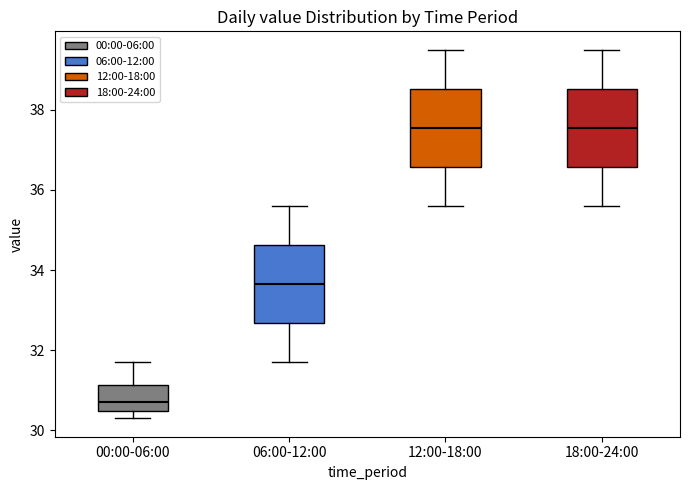

Where does the upper whisker of the box for 18:00-24:00 end on the y-axis? The values are not printed on the chart, so give them approximately, as read against the axis.

39.6